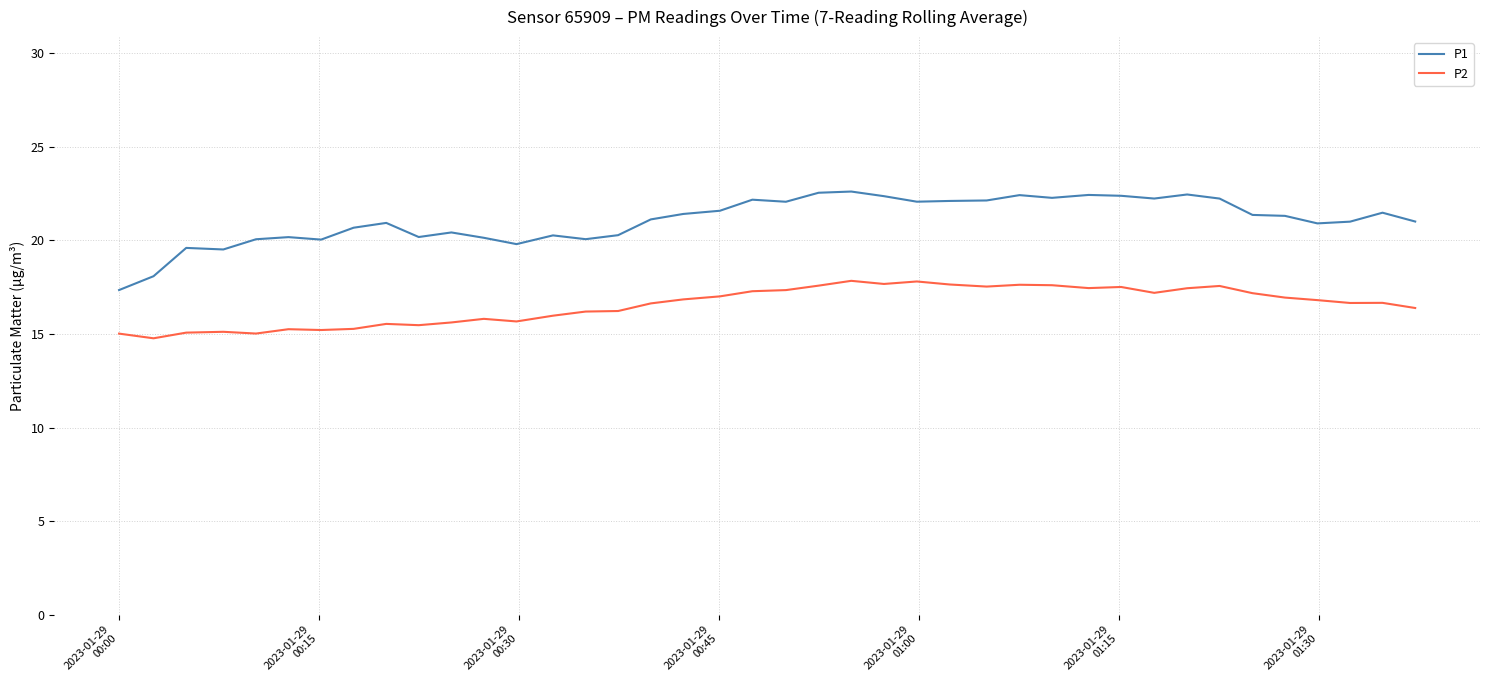

What is the highest value of the P1 series?

22.6